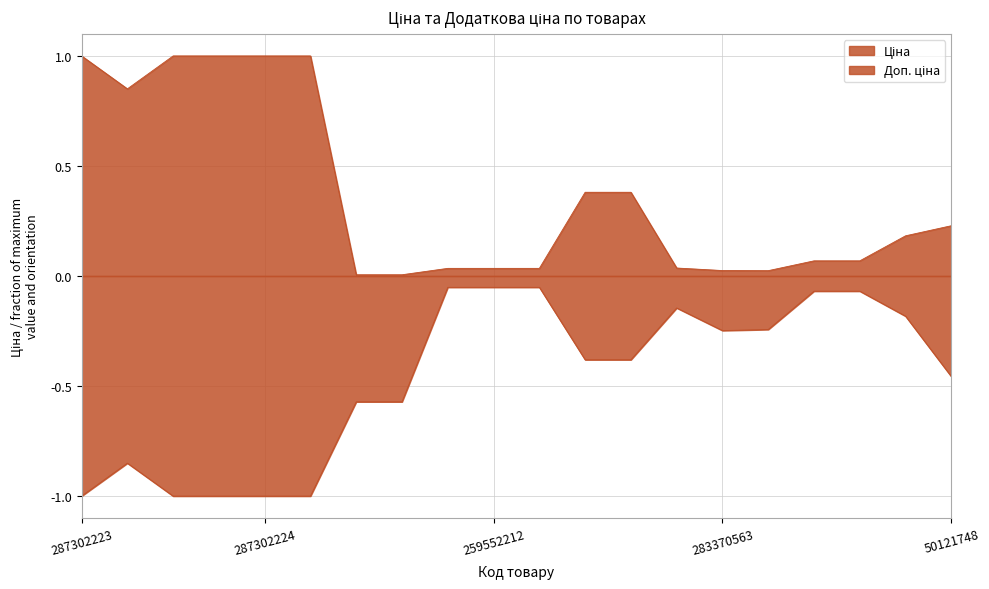

True or false: Доп. ціна has a value of -0.5 at 287302225.

False